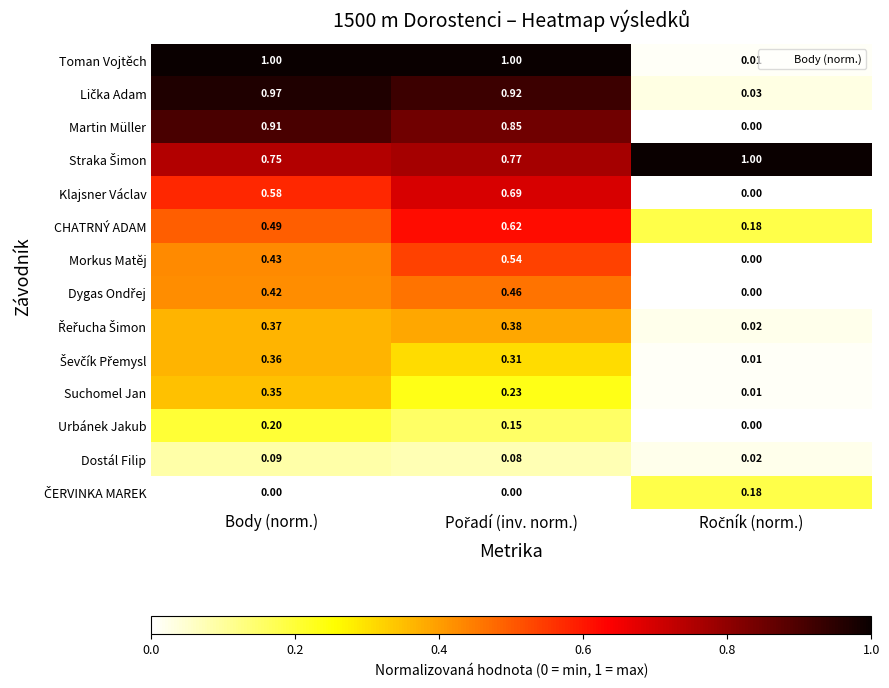

What is the spread (max minus min) of values at Body (norm.)?

1.0